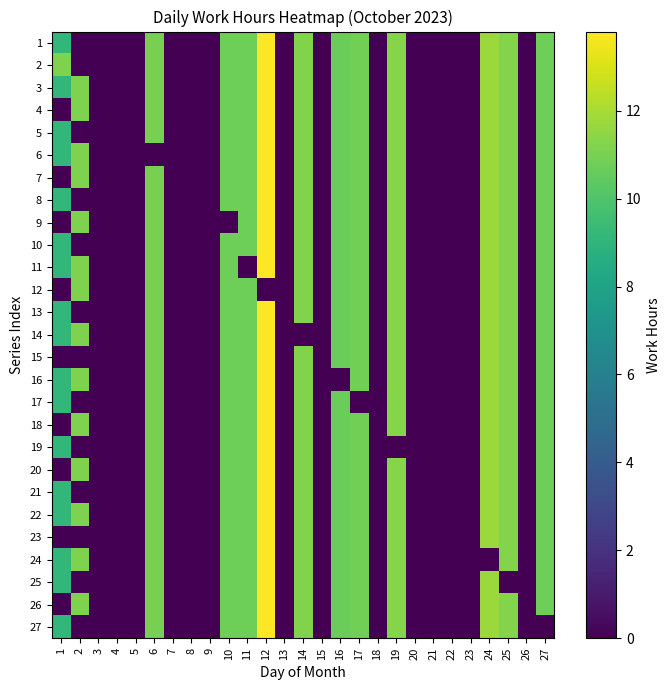

Count the number of categories in the chart.

27